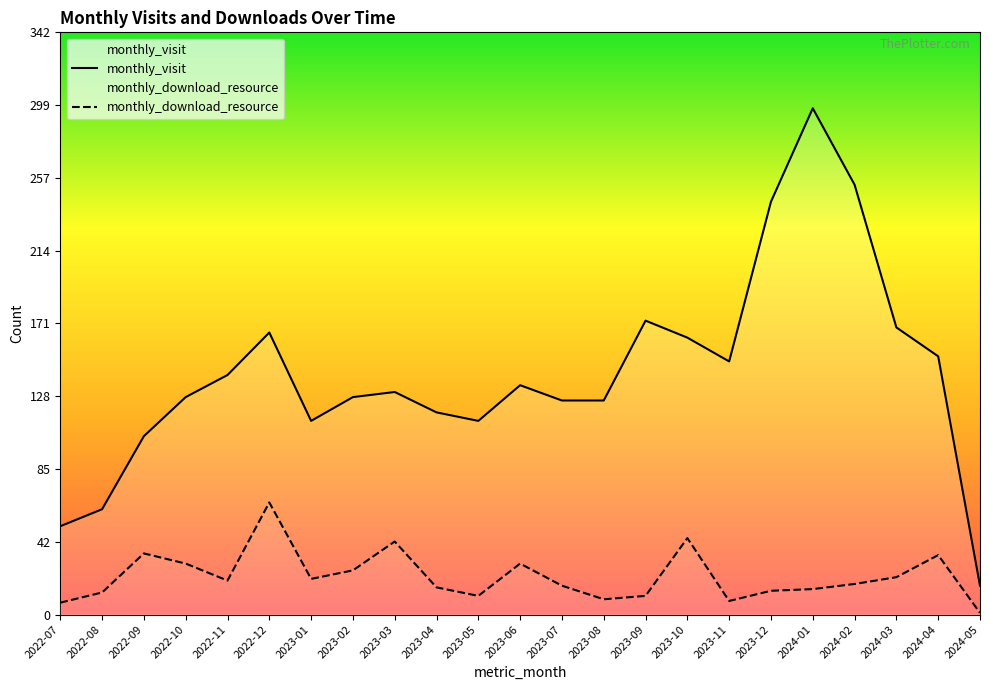

At how many categories does at least one series exceed 37?

22